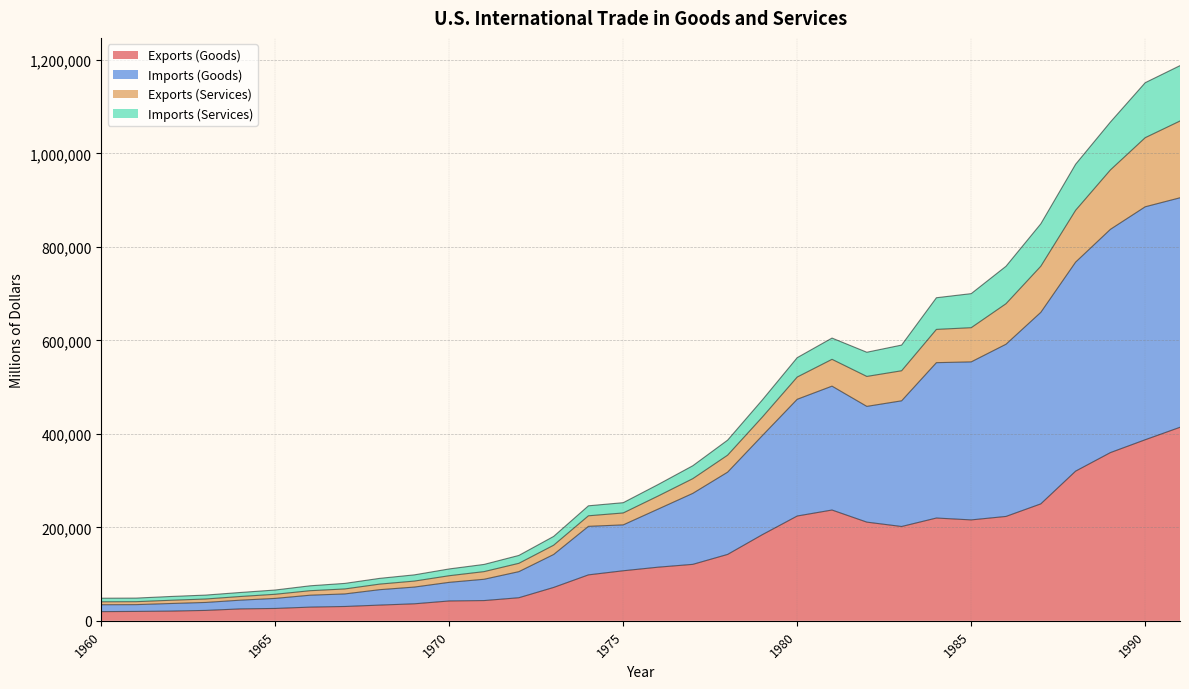

True or false: Exports (Services) and Imports (Services) intersect in this chart.

False